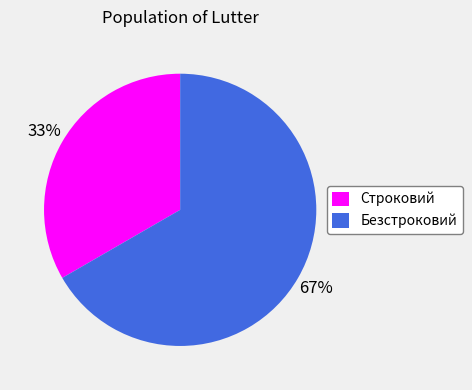

How many segments does this pie chart have?

2